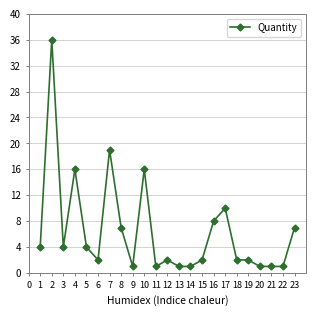

The value at 11 is 3. True or false?

False